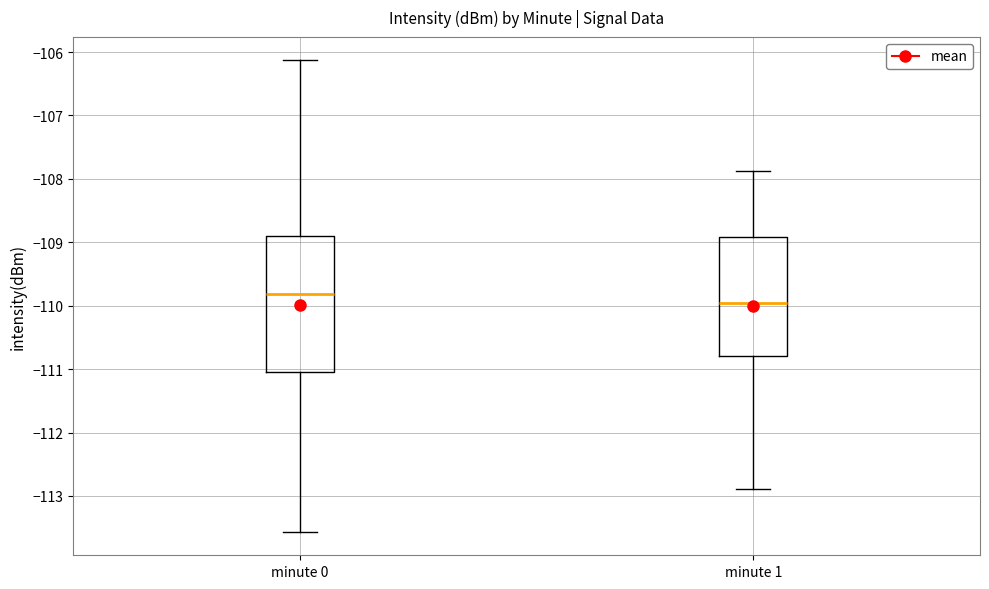

Reading left to right, read every box against the y-axis: the position of its median line, the range the box covers, and the ends of its whiskers. The values are not printed on the chart, so give them approximately, as read against the axis.

minute 0: median -109.8, box -111.0 to -108.9, whiskers -113.6 to -106.1
minute 1: median -110.0, box -110.8 to -108.9, whiskers -112.9 to -107.9